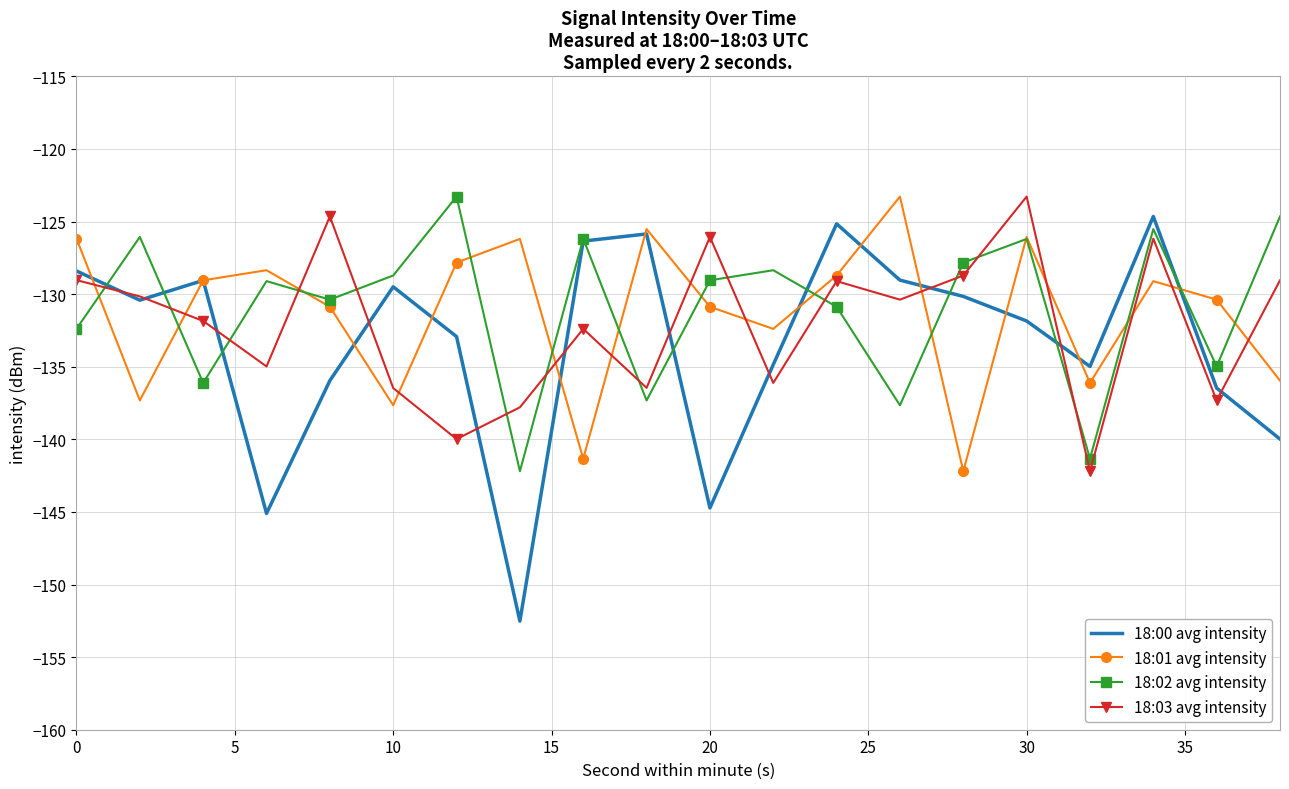

True or false: 18:03 avg intensity and 18:02 avg intensity intersect in this chart.

True